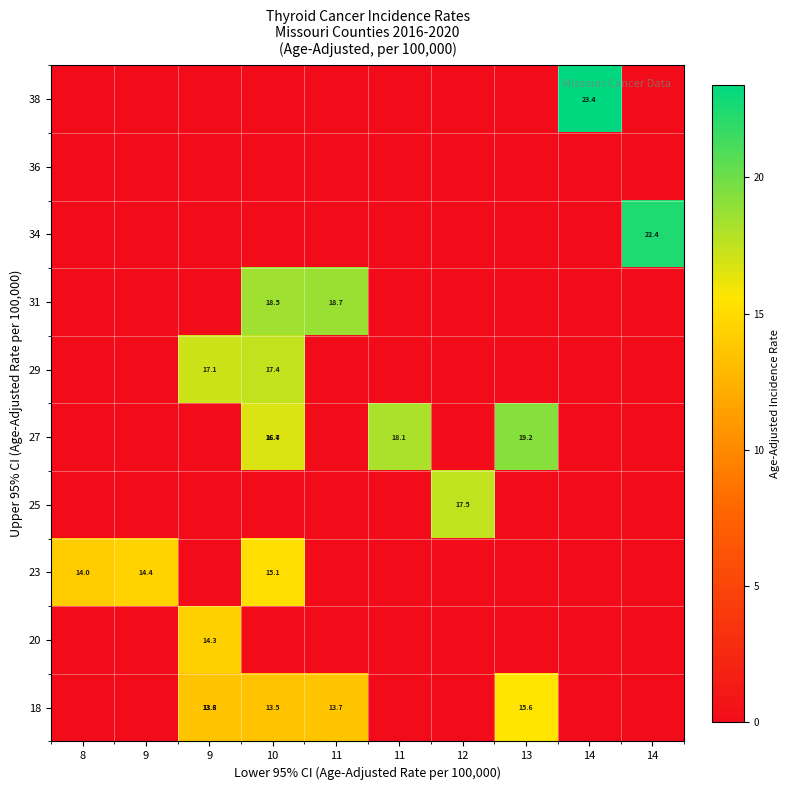

Is the value of 20 at 14 greater than the value of 31 at 13?

No